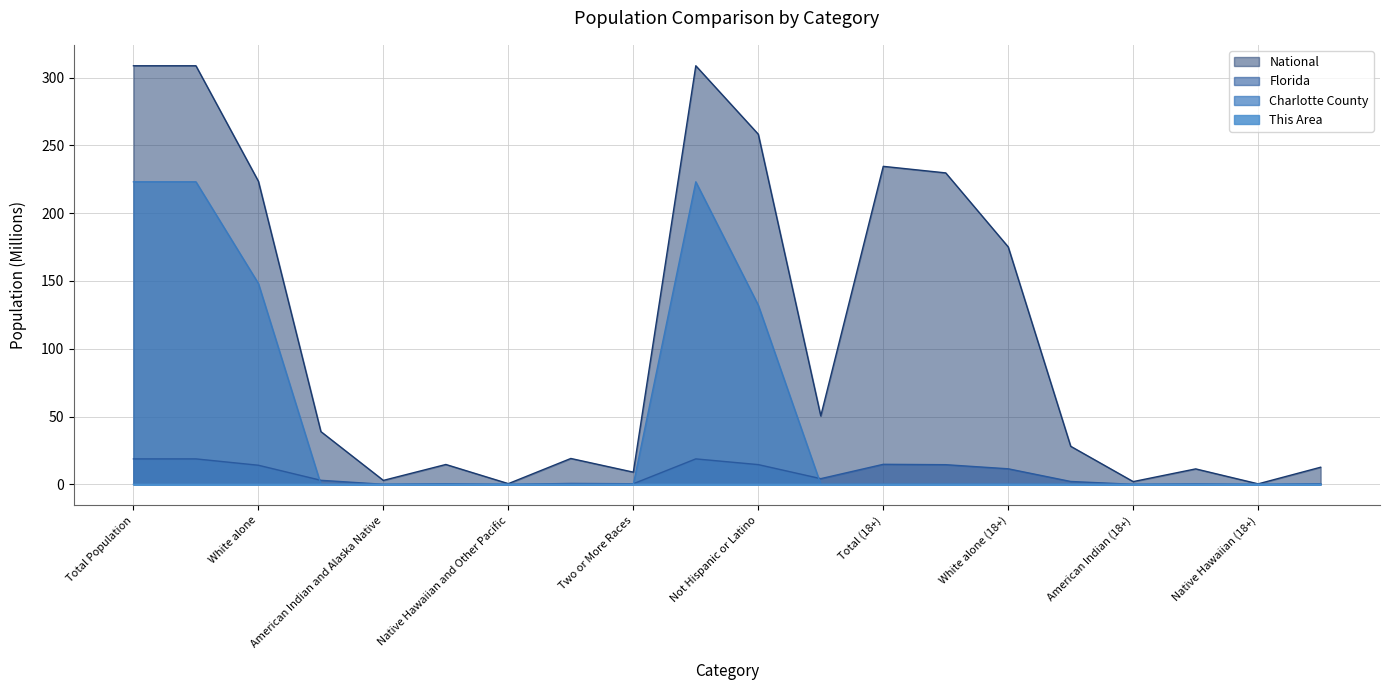

True or false: Charlotte County and This Area intersect in this chart.

False